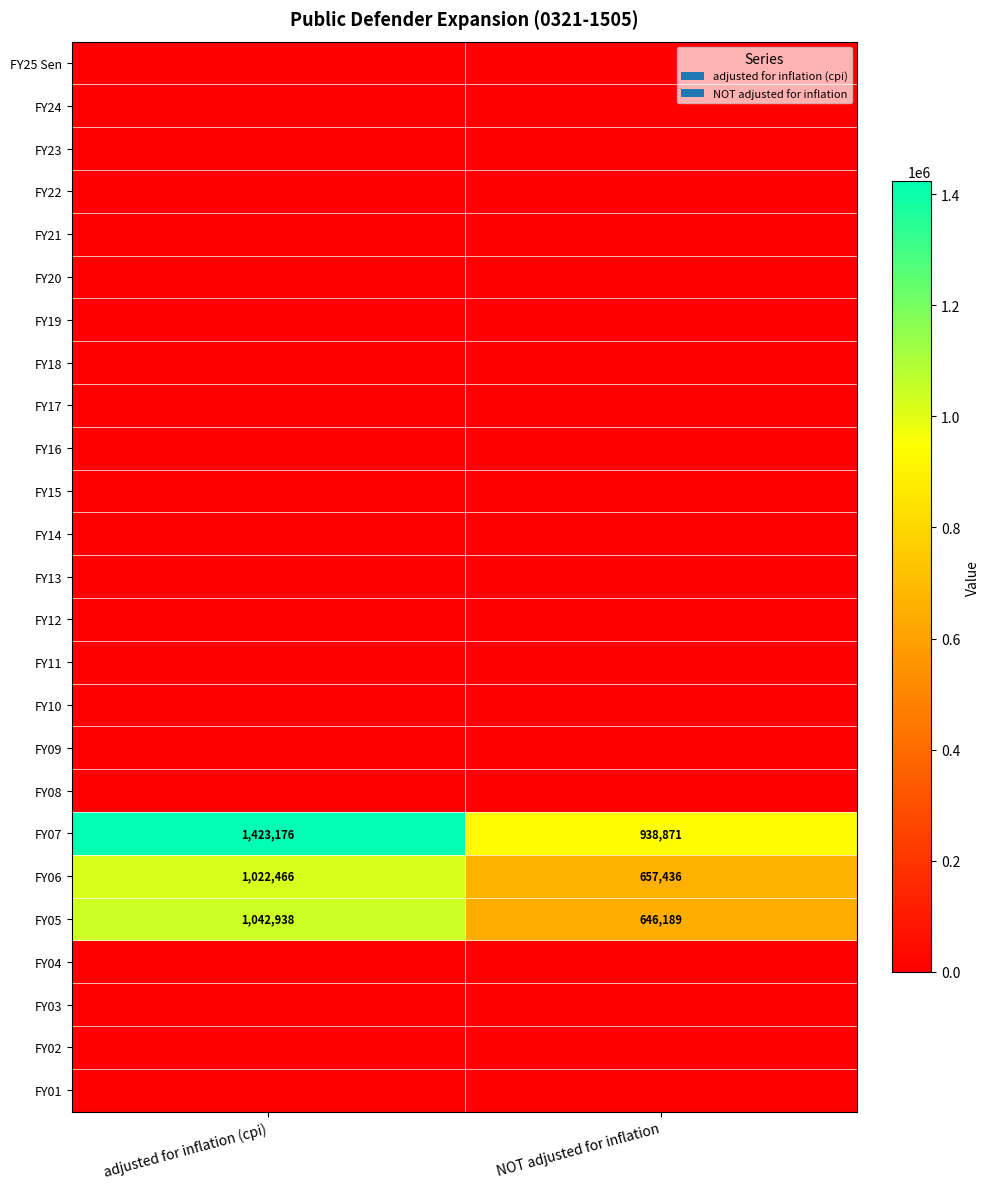

Is it true that FY05 equals 1578004 at adjusted for inflation (cpi)?

False